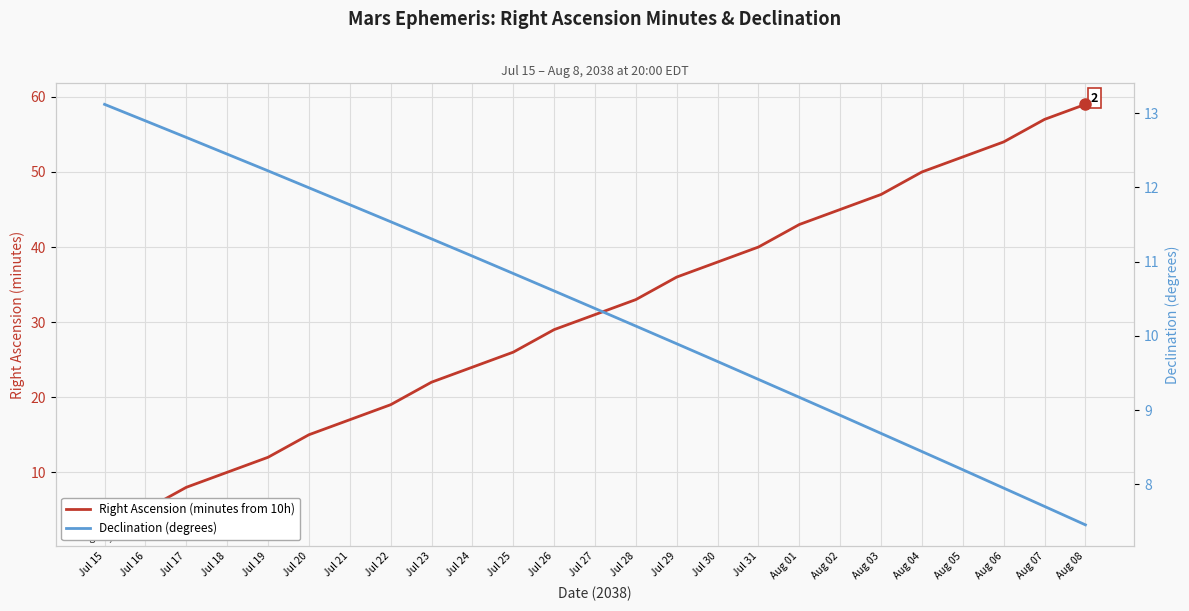

Does the chart display data point markers on the line(s)?

No